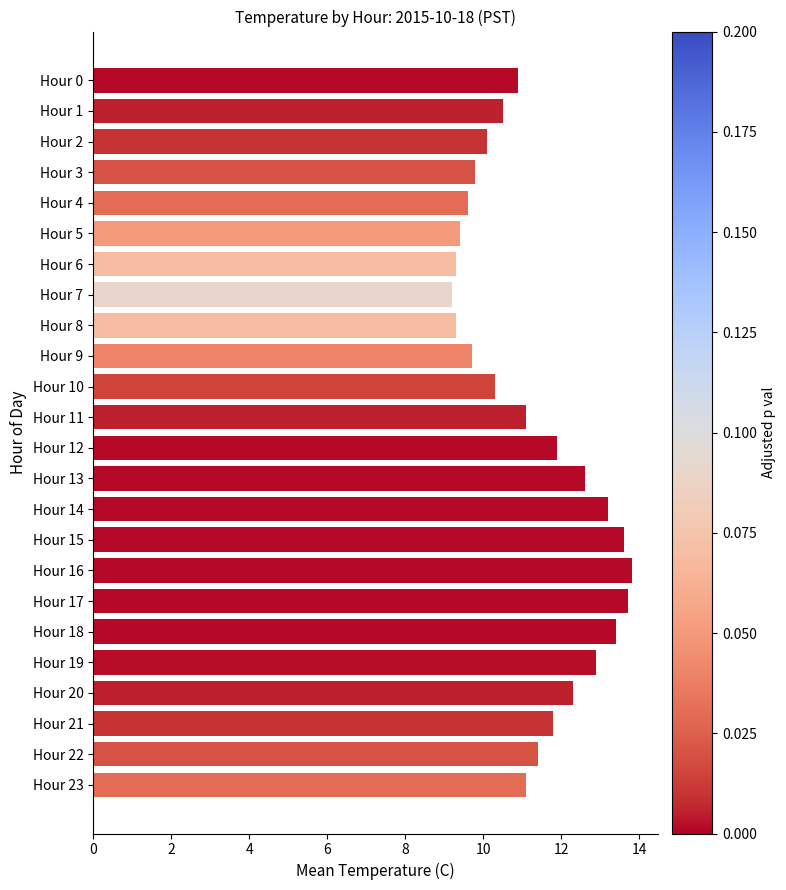

What is the value of the 7th bar from the top?

9.3